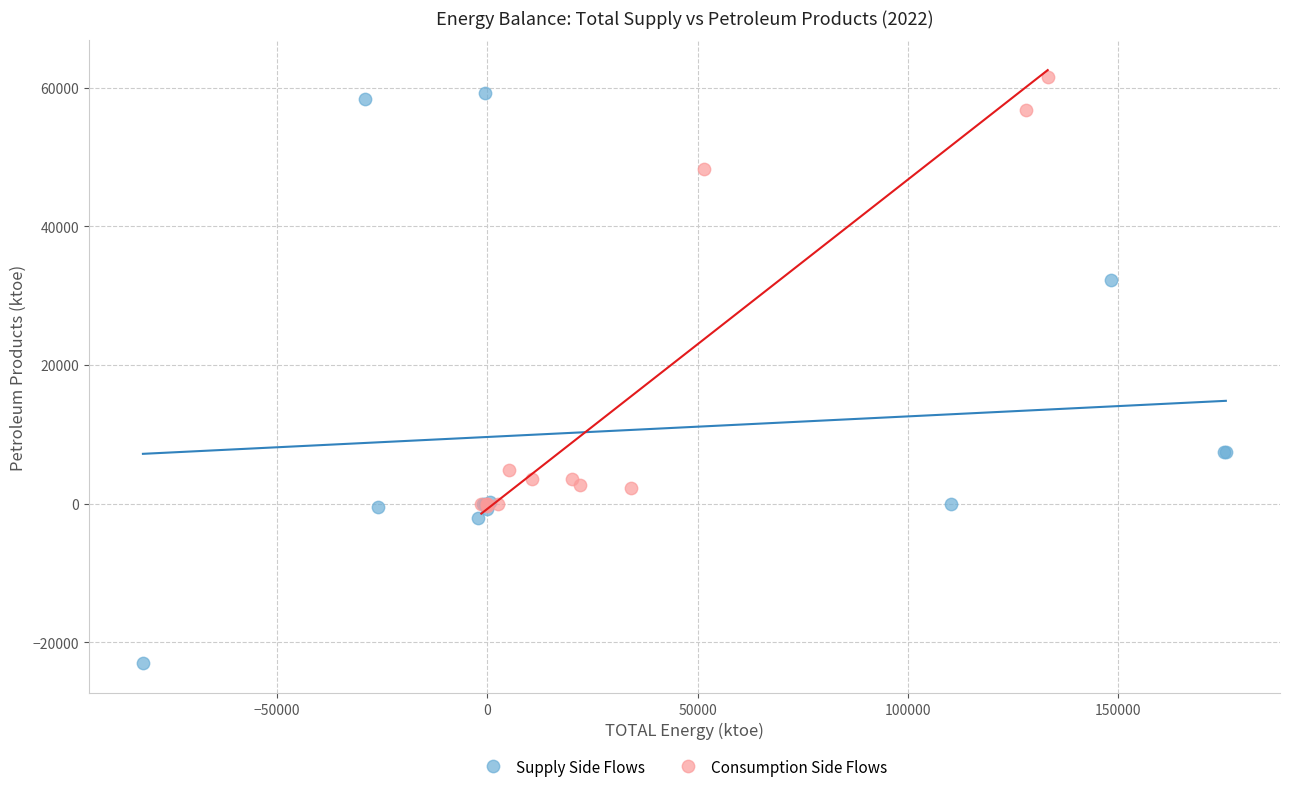

What are all the series names shown in the legend?

Supply Side Flows, Consumption Side Flows